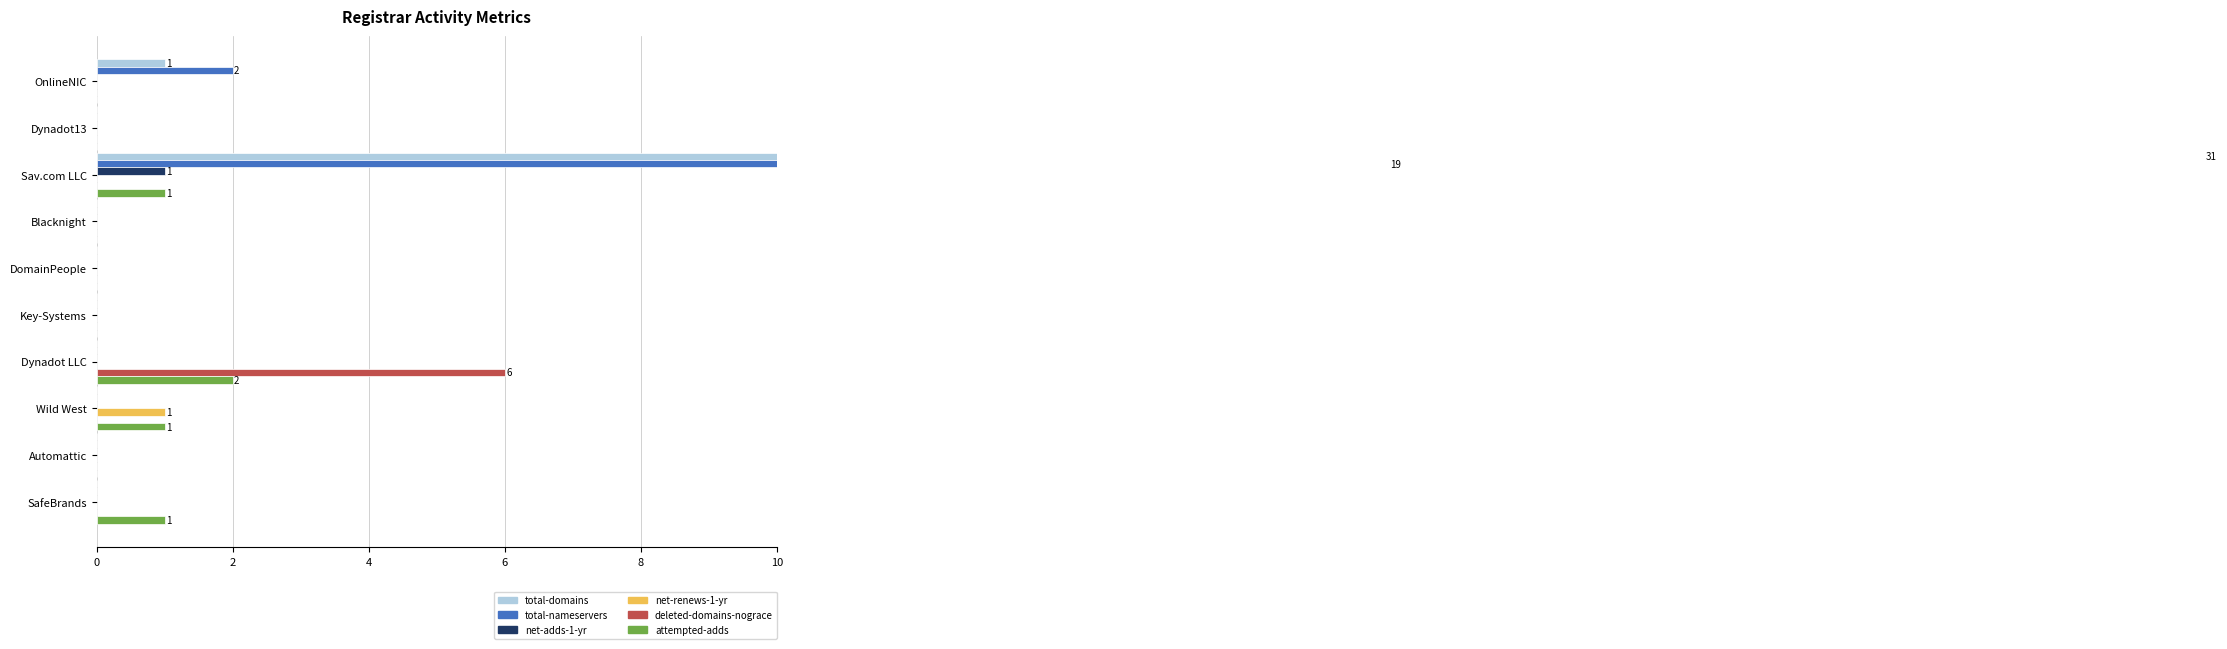

What is the difference between the maximum and minimum values in the net-adds-1-yr series?

1